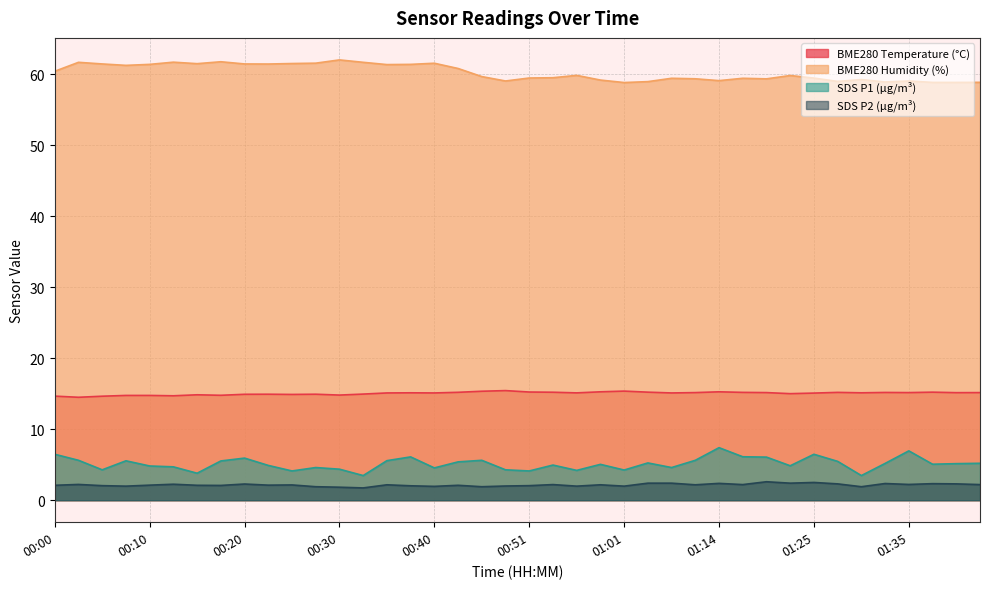

How many data points in SDS_P2 are above 2?

30